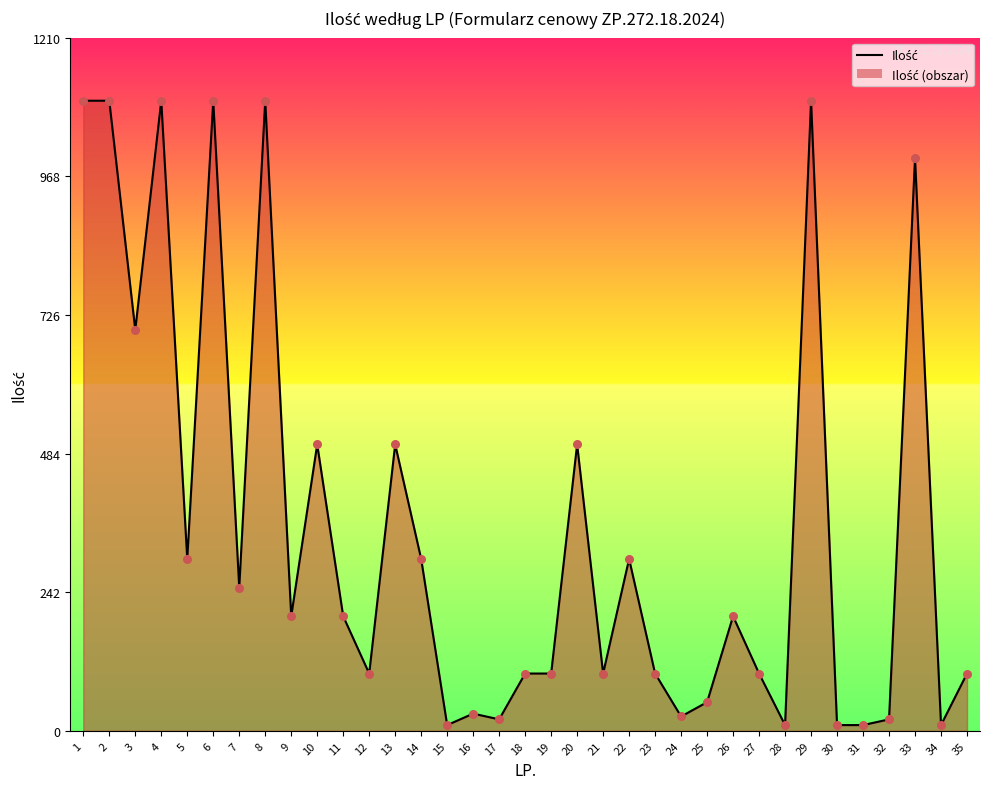

What is the ratio of the value at 26 to the value at 23?

2.0